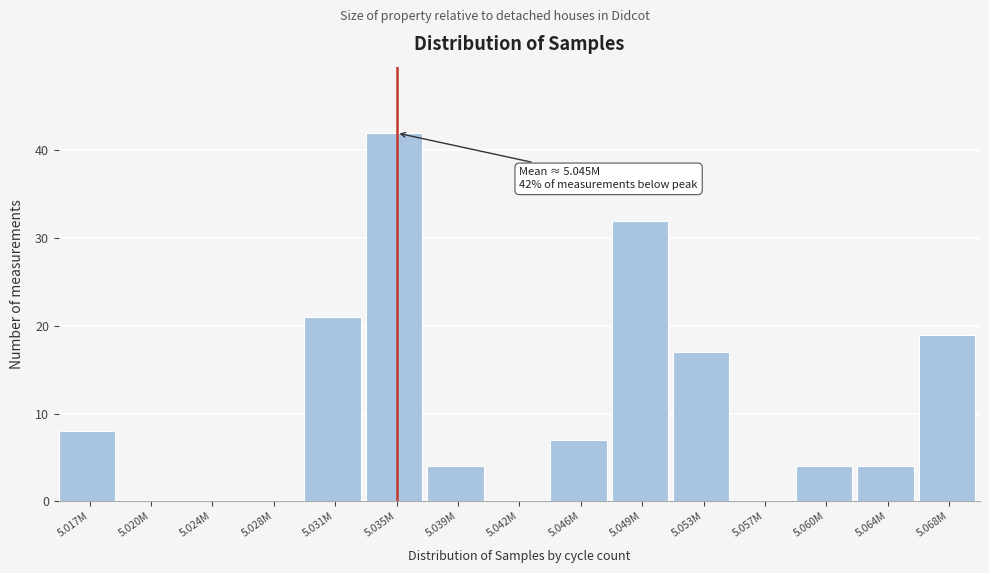

Reading left to right, transcribe all the data shown in this chart.

5.017M=8	5.020M=0	5.024M=0	5.028M=0	5.031M=21	5.035M=42	5.039M=4	5.042M=0	5.046M=7	5.049M=32	5.053M=17	5.057M=0	5.060M=4	5.064M=4	5.068M=19